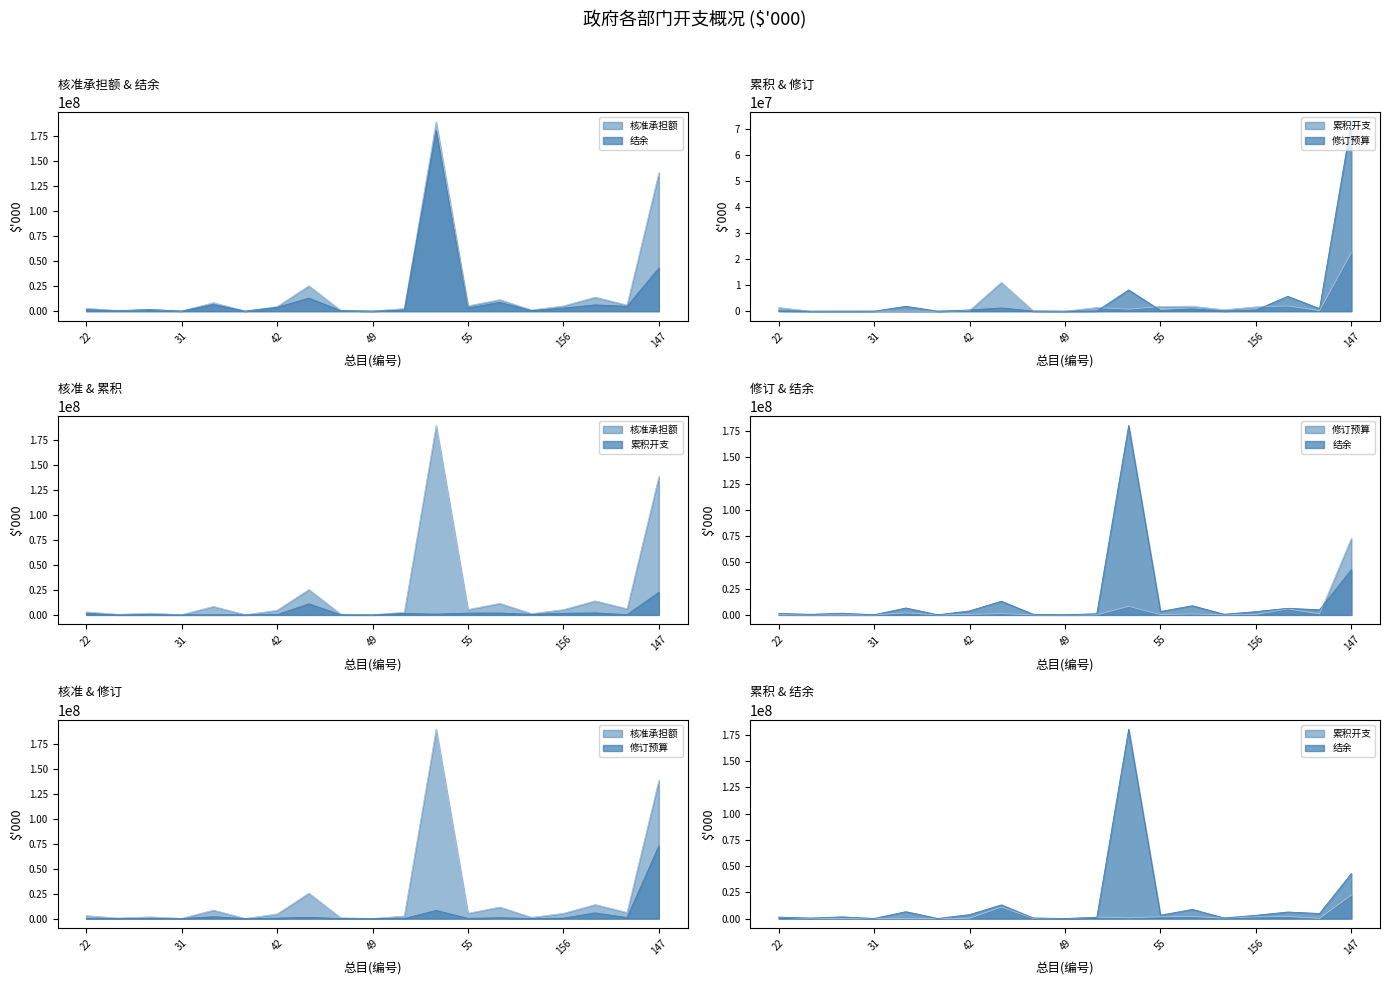

What is the average value of the 核准承担额$'000 series?

21999008